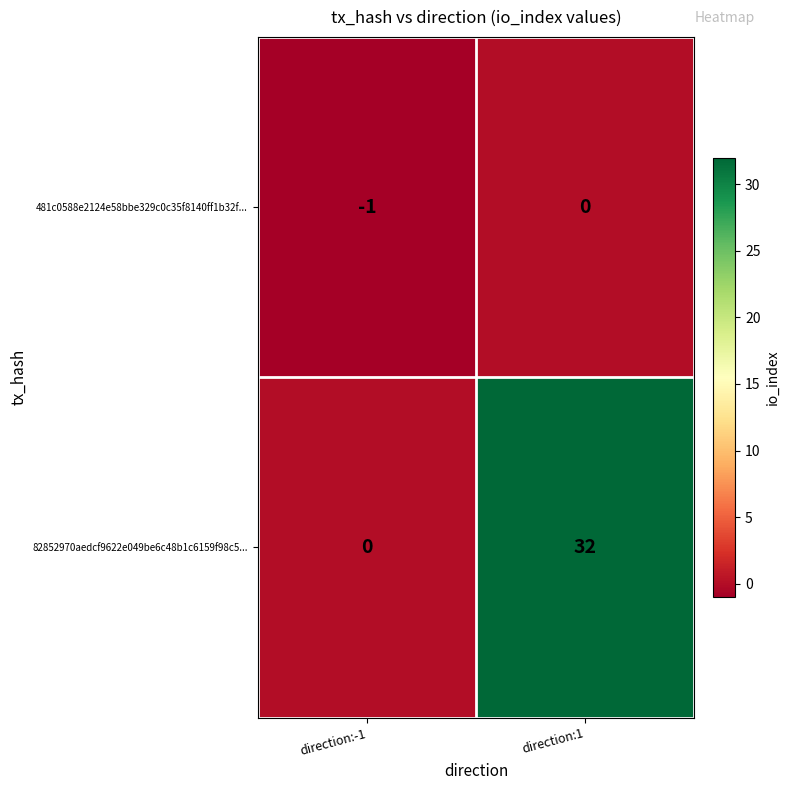

Reading left to right, what are all the values shown in this chart?

481c0588e2124e58bbe329c0c35f8140ff1b32f...: direction:-1=-1	direction:1=0
82852970aedcf9622e049be6c48b1c6159f98c5...: direction:-1=0	direction:1=32